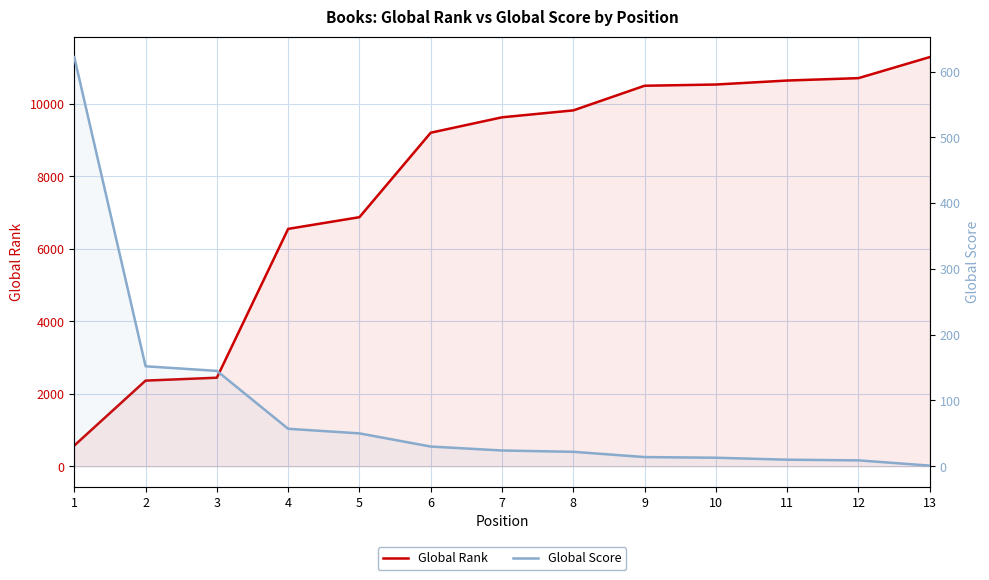

Rank the series by their maximum value, from highest to lowest.

Global Rank, Global Score